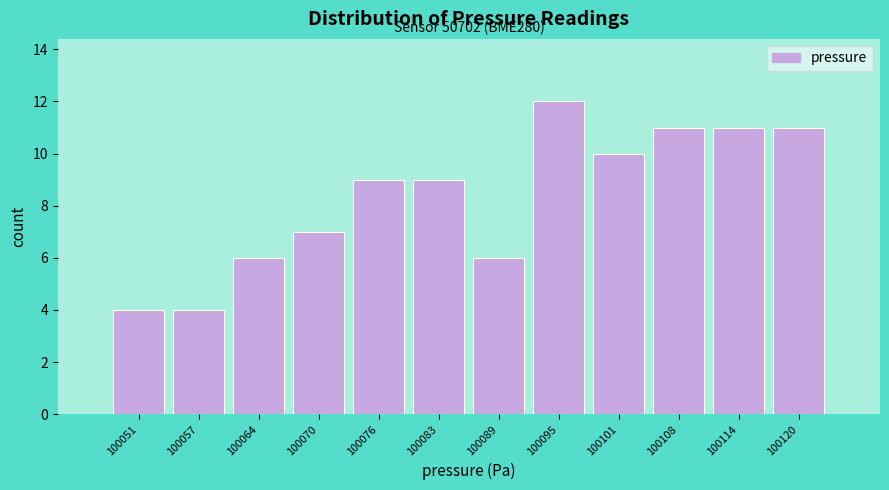

Over which range of the x-axis is the bar tallest?

100092 to 100098